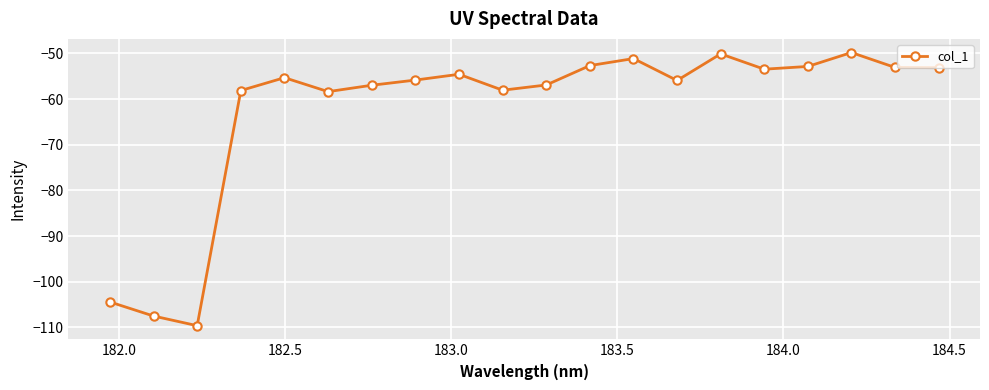

What is the value of the 18th point from the left?

-49.8